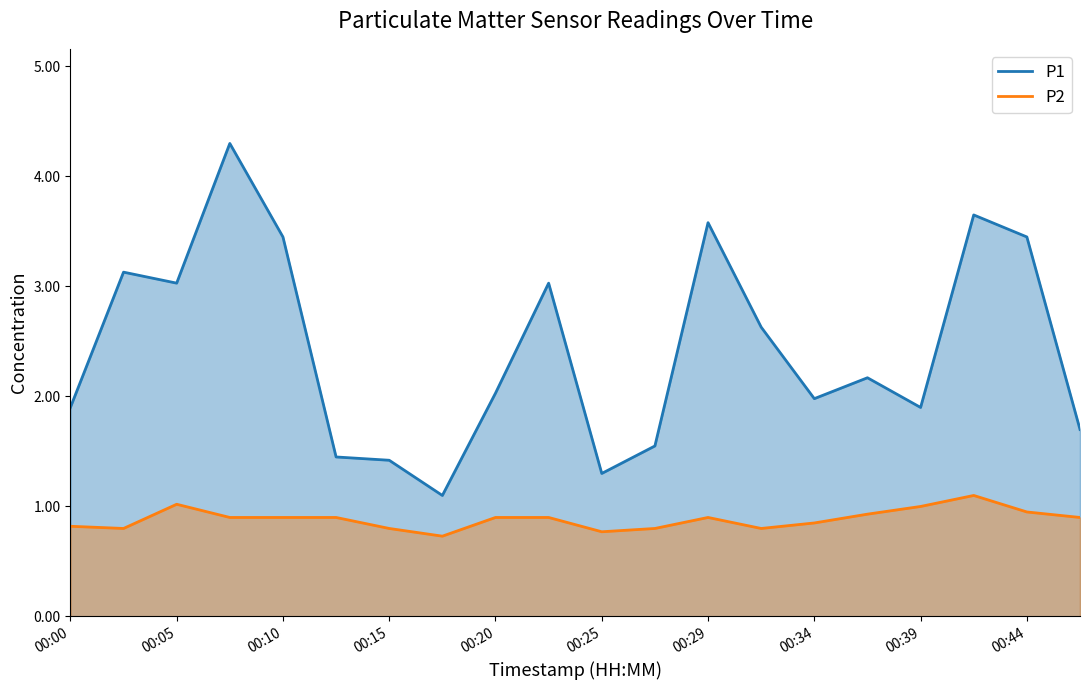

How many interior local peaks does the P1 series have?

6